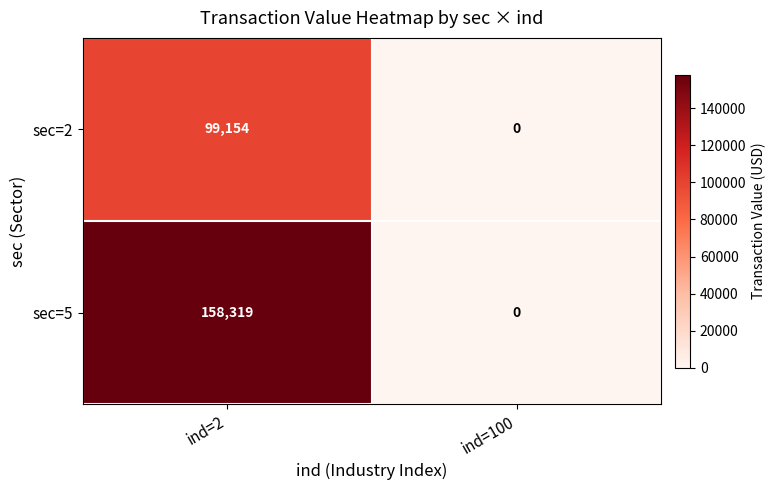

What is the difference between the maximum and minimum values in the sec=5 series?

158319